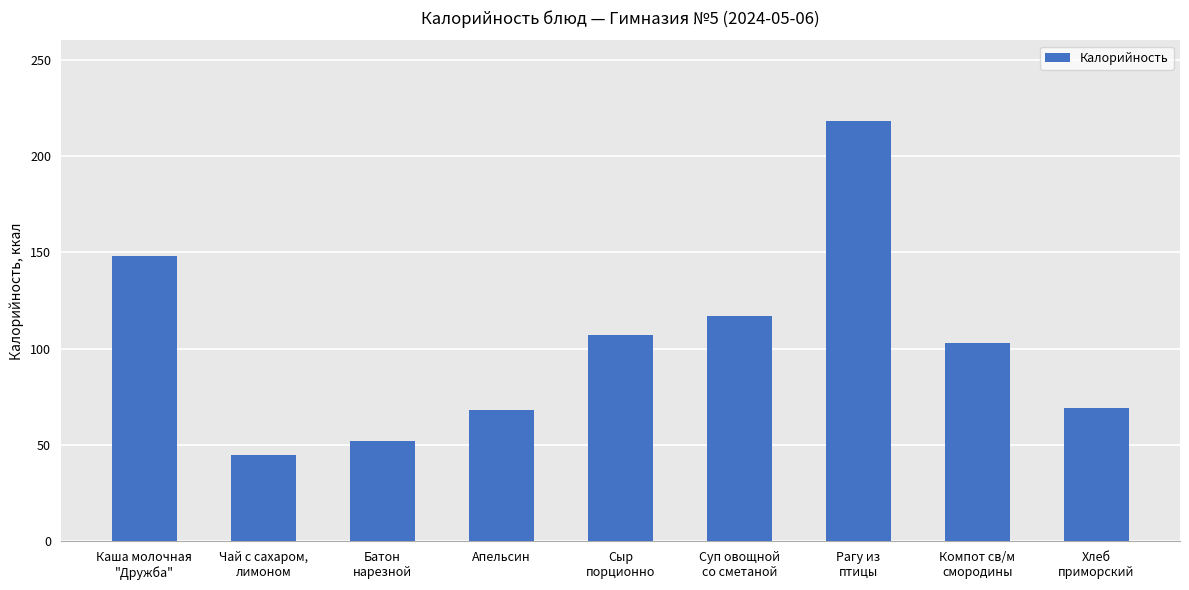

What is the maximum value shown in the chart?

218